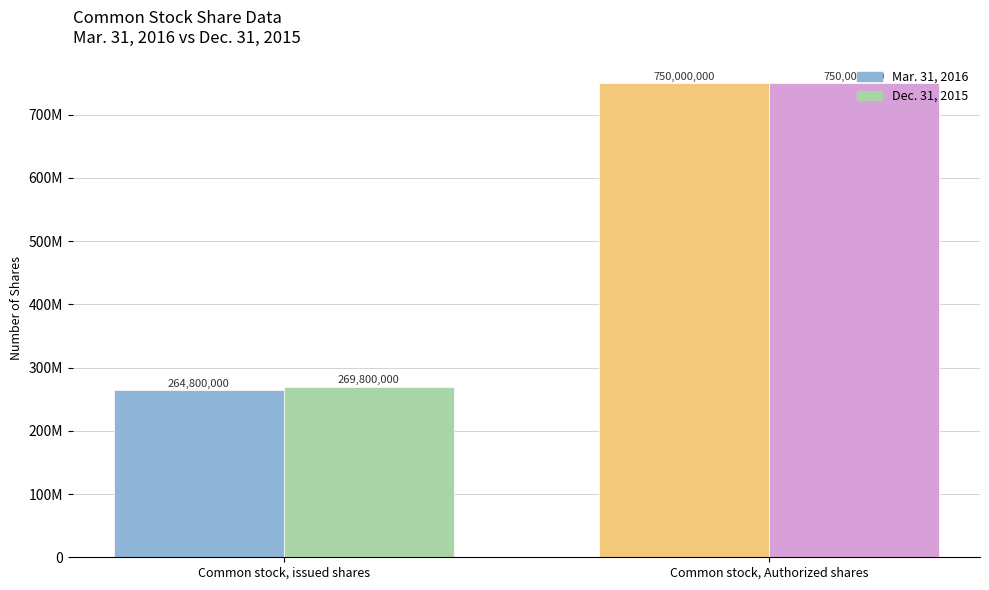

Reading right to left, what are all the values shown in this chart?

Mar. 31, 2016: Common stock, Authorized shares=750000000	Common stock, issued shares=264800000
Dec. 31, 2015: Common stock, Authorized shares=750000000	Common stock, issued shares=269800000